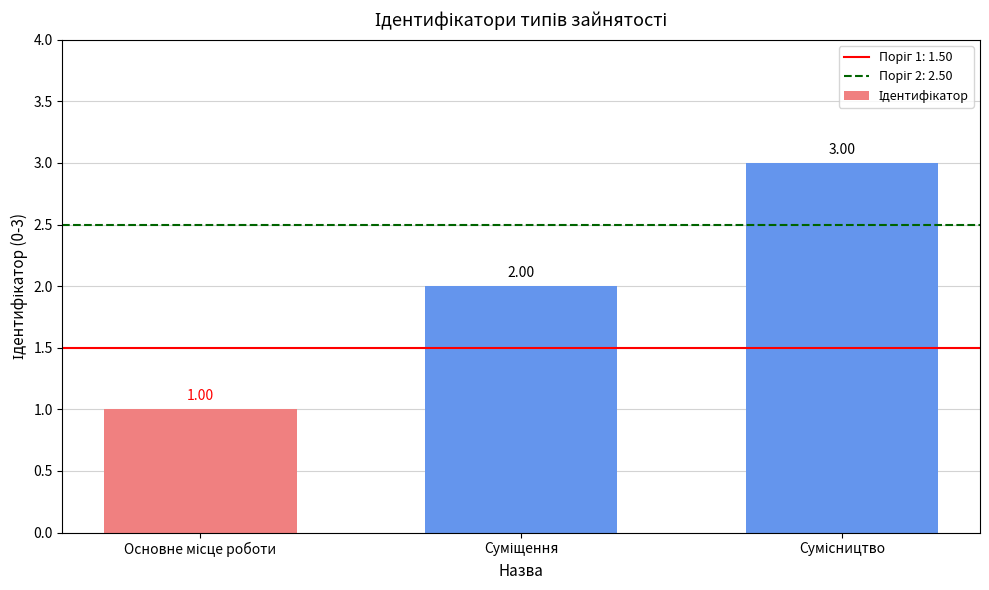

What is the sum of all values?

6